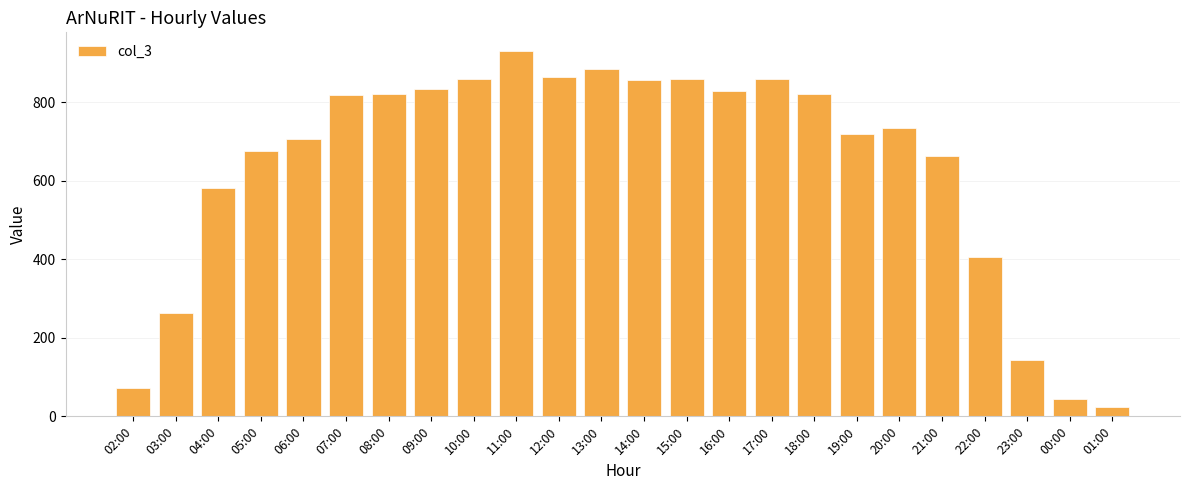

True or false: the data shows 43 at 00:00.

True